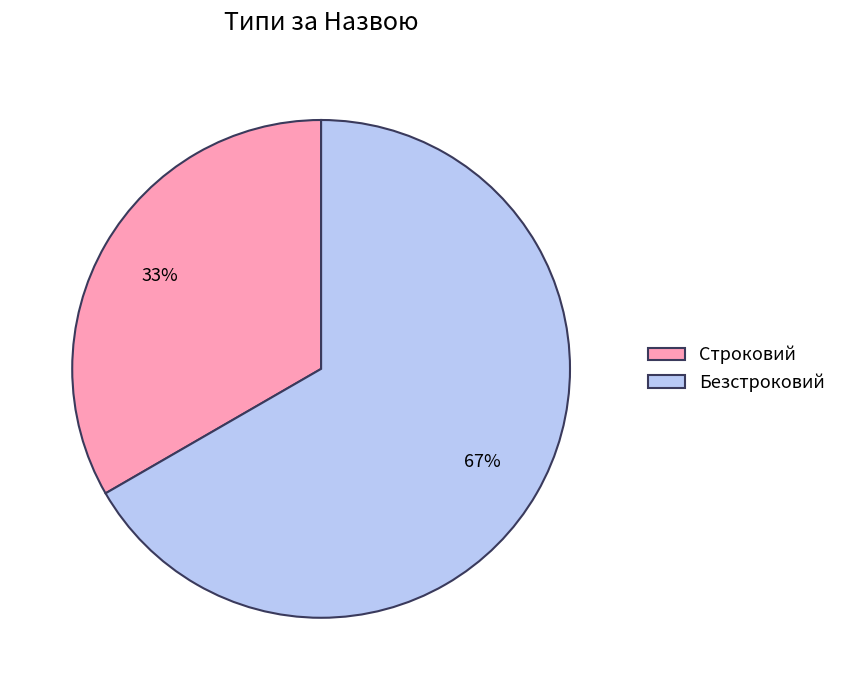

Is the sum of Строковий and Безстроковий greater than half?

Yes